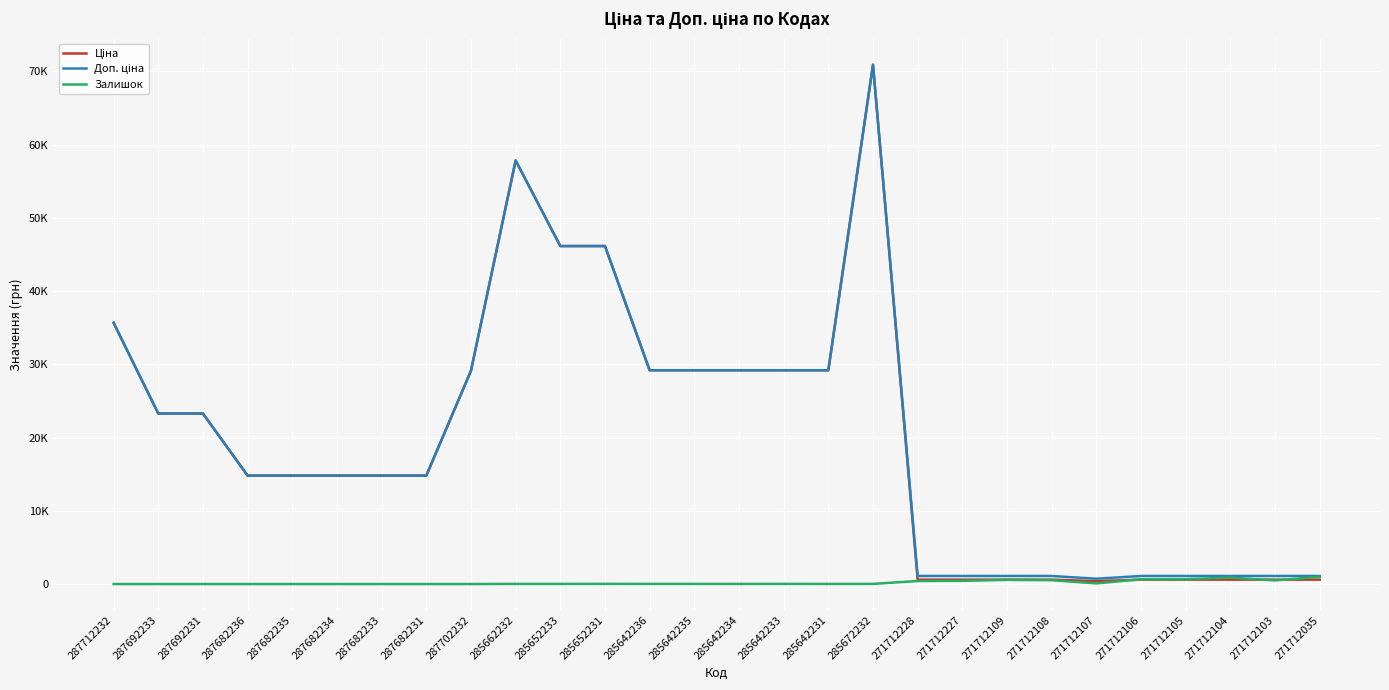

Where does the Залишок series first go above 17?

285652231